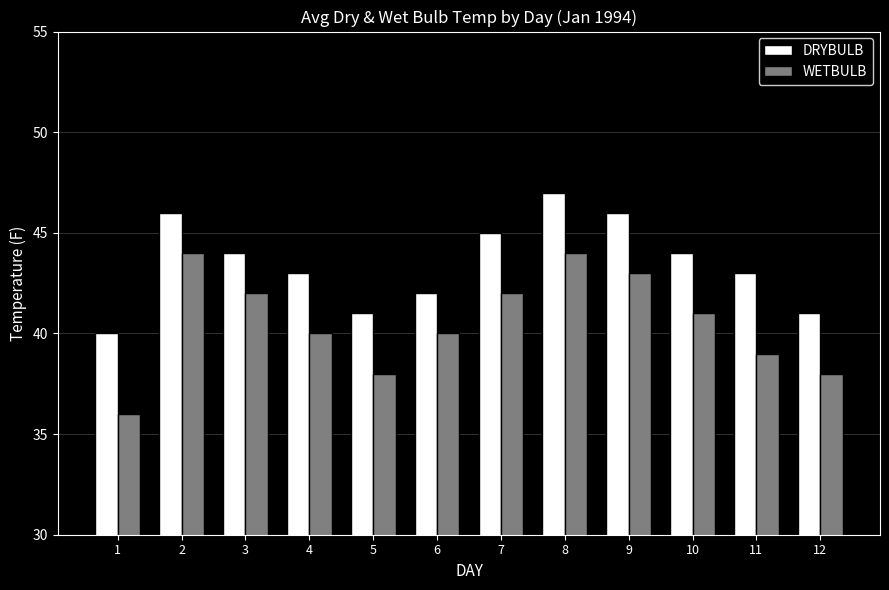

Is it true that WETBULB equals 72 at 3?

False